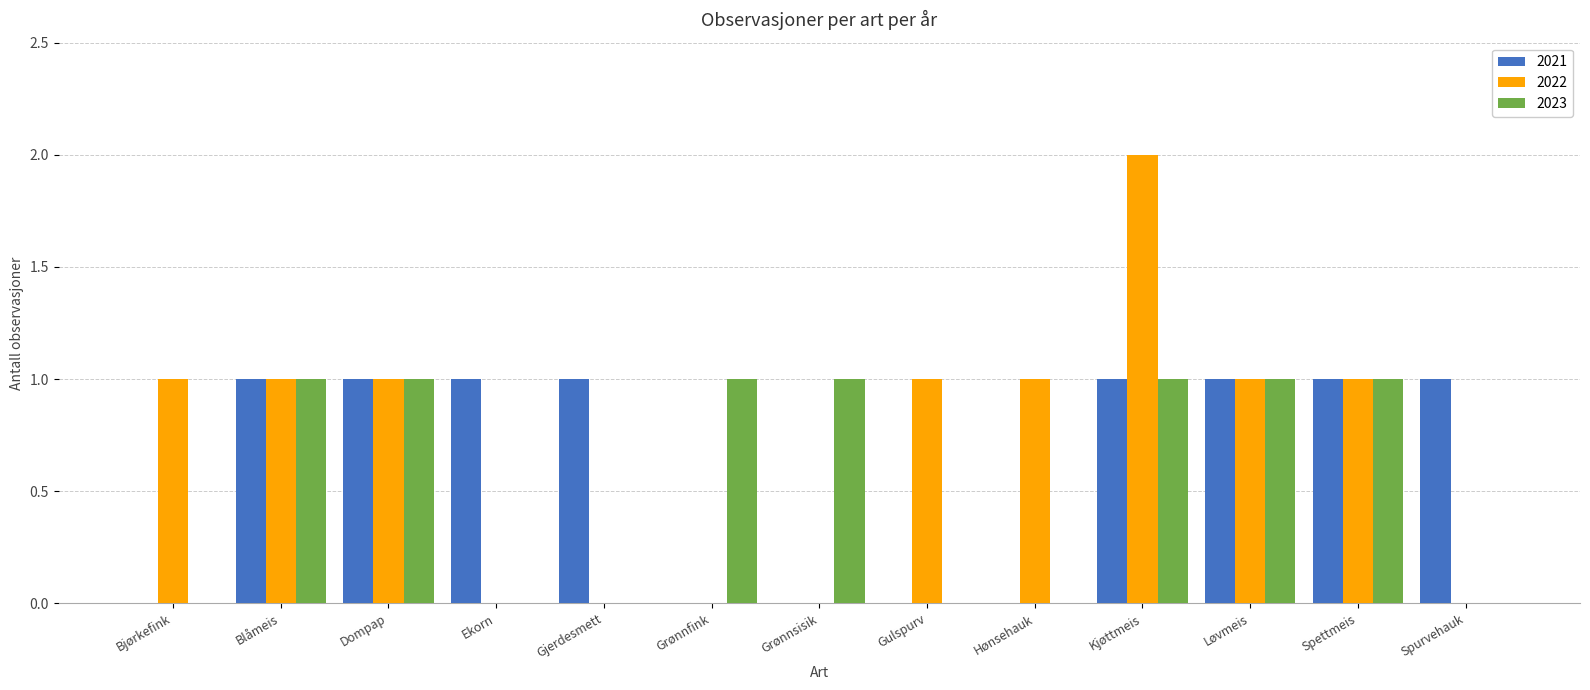

At which category is the sum across all series the highest?

Kjøttmeis